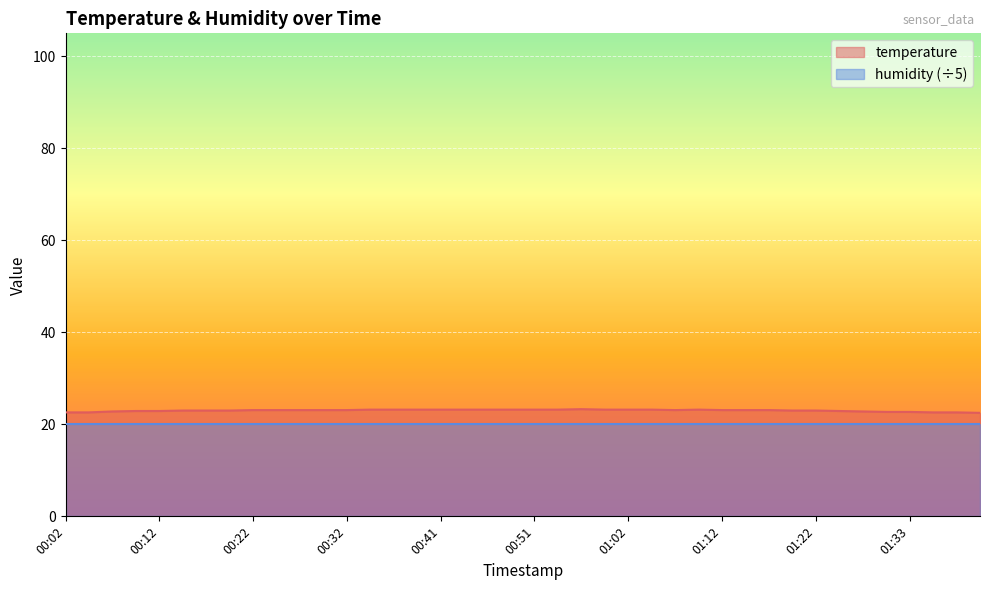

What is the label of the 8th point from the right?

01:22